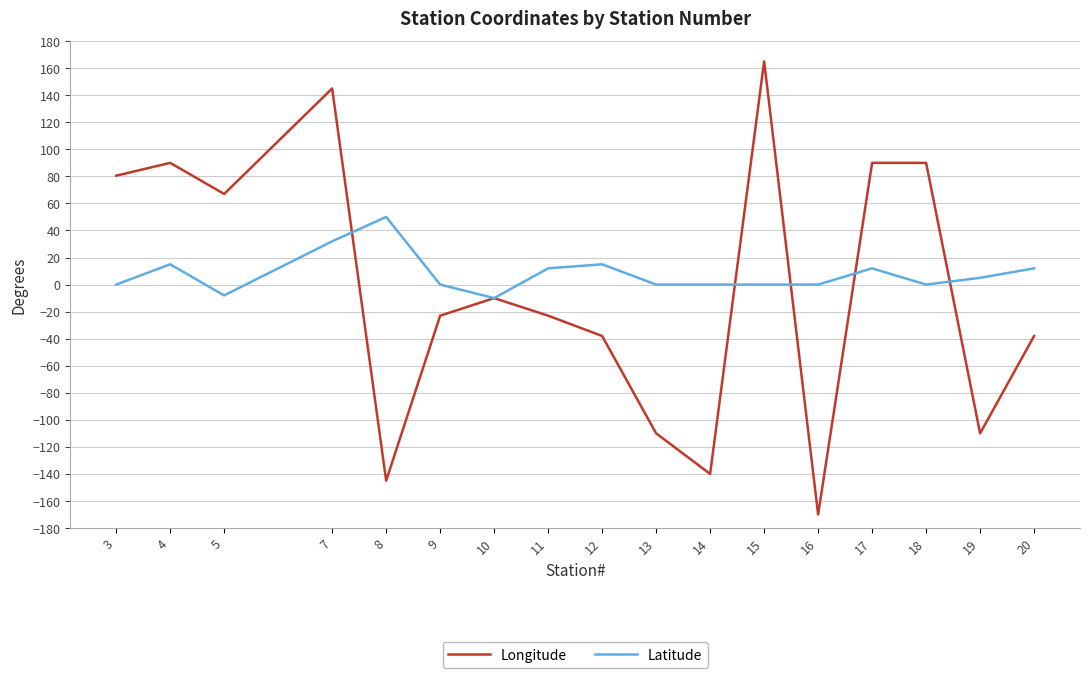

Reading right to left, transcribe all the data shown in this chart.

Longitude: -38.0	-110.0	90.0	90.0	-170.0	165.0	-140.0	-110.0	-38.0	-23.0	-10.0	-23.0	-145.0	145.0	67.0	90.0	80.5
Latitude: 12.0	5.0	0.0	12.0	0.0	0.0	0.0	0.0	15.0	12.0	-10.0	0.0	50.0	32.0	-8.0	15.0	0.0